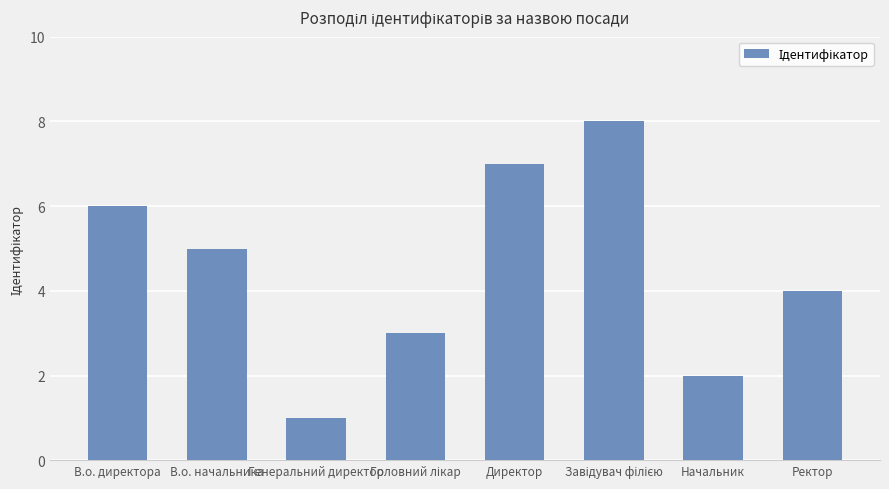

What is the sum of all values?

36